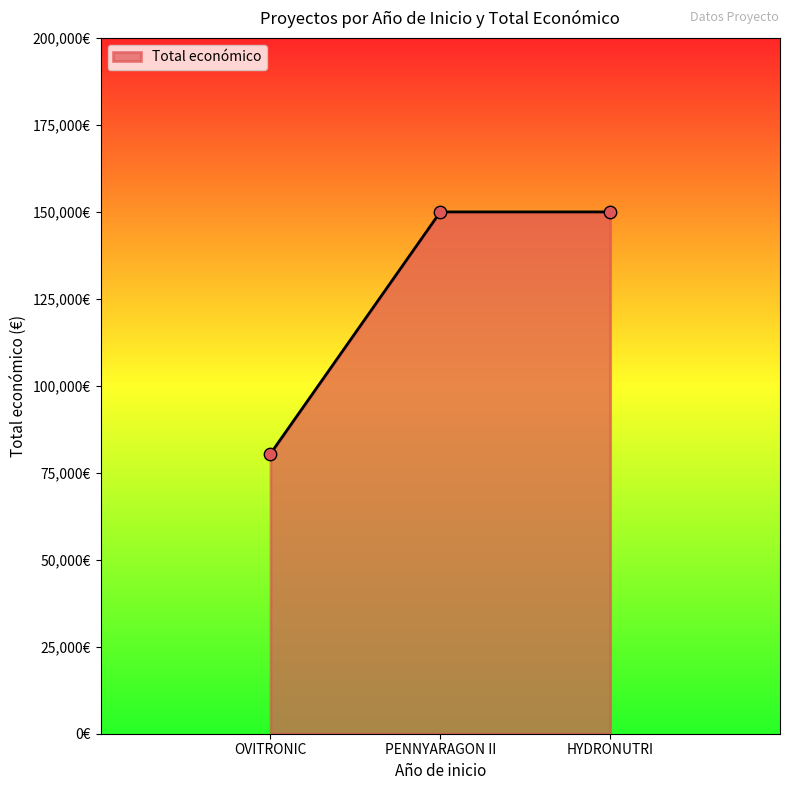

Is this an area chart (filled region under the line)?

Yes